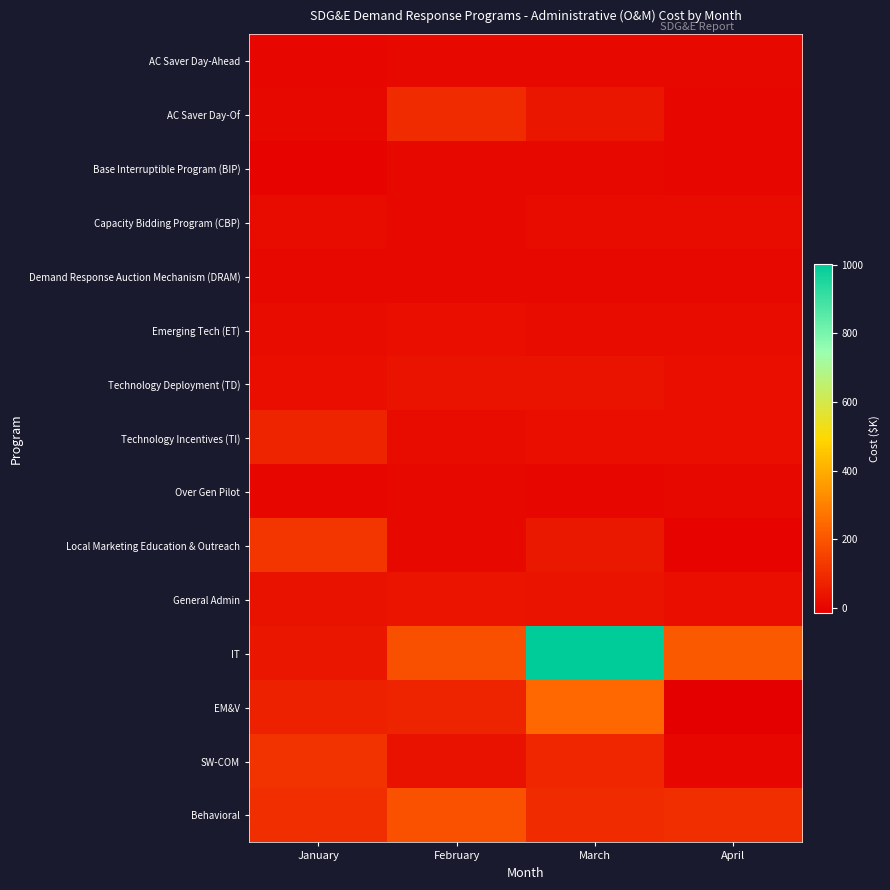

List the series in order of their peak value, highest first.

IT, EM&V, Behavioral, Local Marketing Education & Outreach, SW-COM, AC Saver Day-Of, Technology Incentives (TI), General Admin, Technology Deployment (TD), Emerging Tech (ET), Capacity Bidding Program (CBP), Demand Response Auction Mechanism (DRAM), Base Interruptible Program (BIP), AC Saver Day-Ahead, Over Gen Pilot